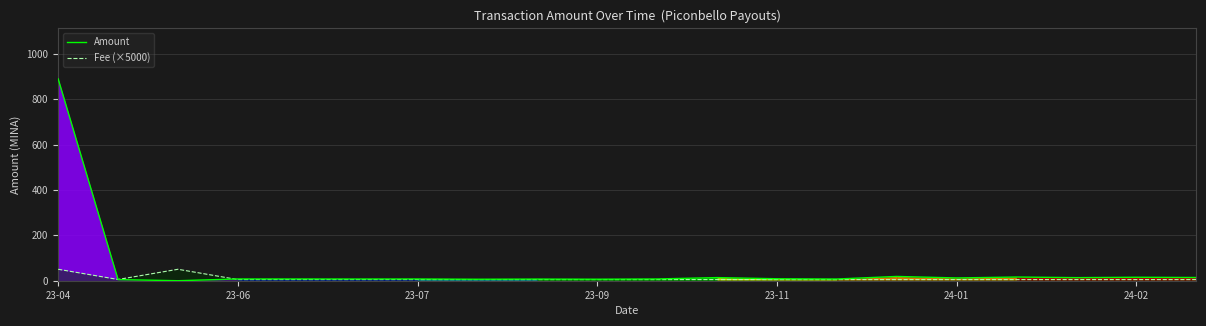

What is the maximum value shown in the chart?

890.1